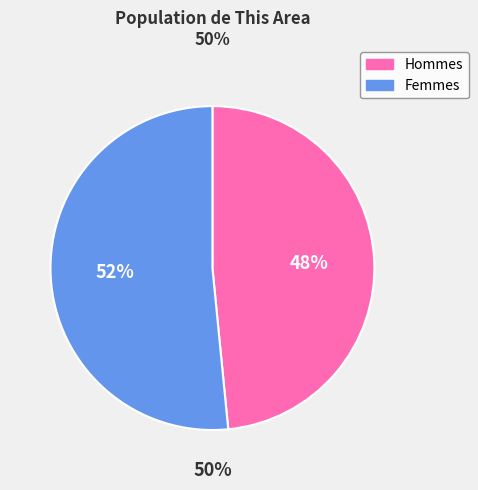

Which slice represents more than half of the pie?

Female